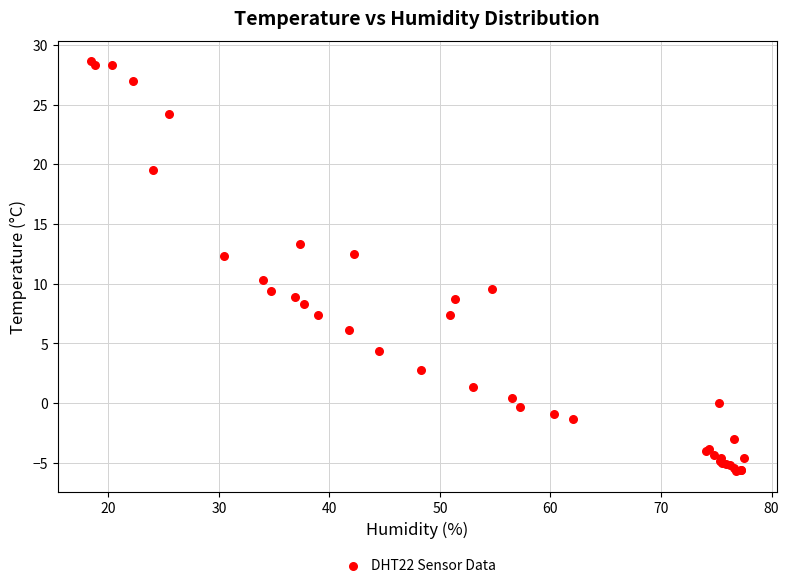

What Y value in the scatter plot is closest to 11?

10.3